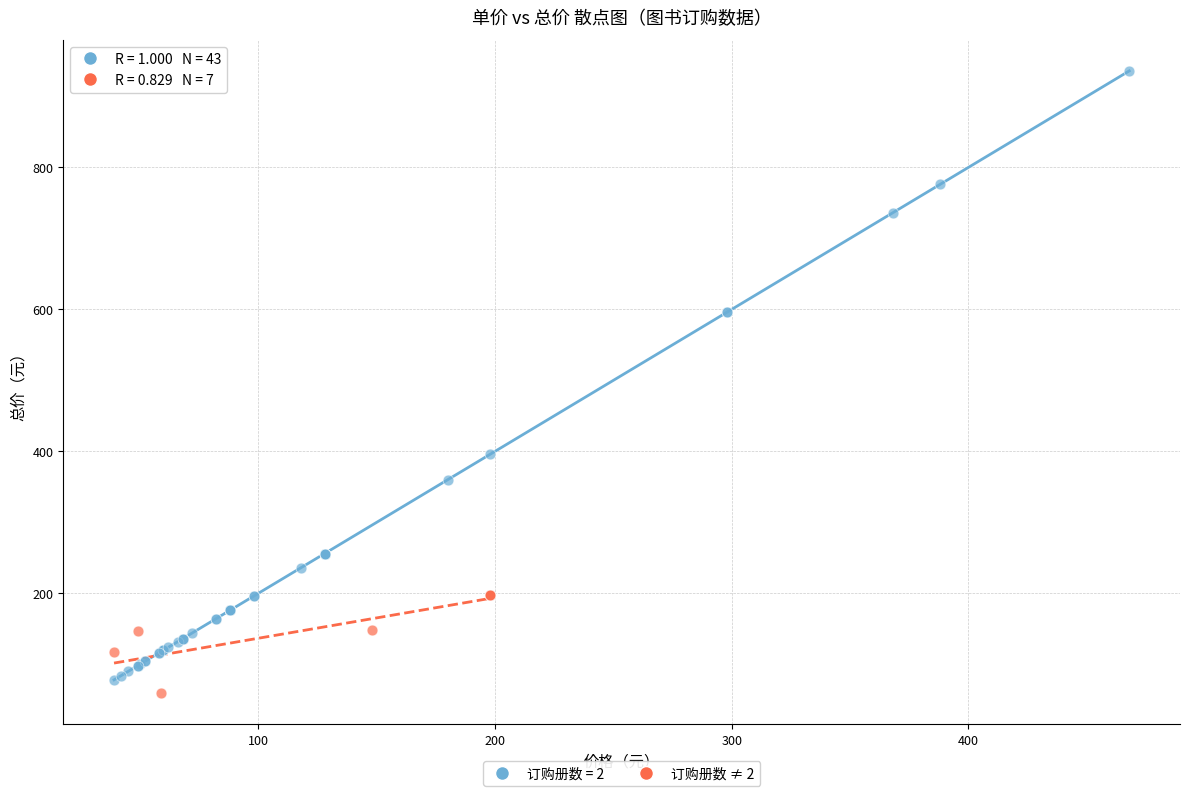

Which series contains the highest Y value?

订购册数 = 2